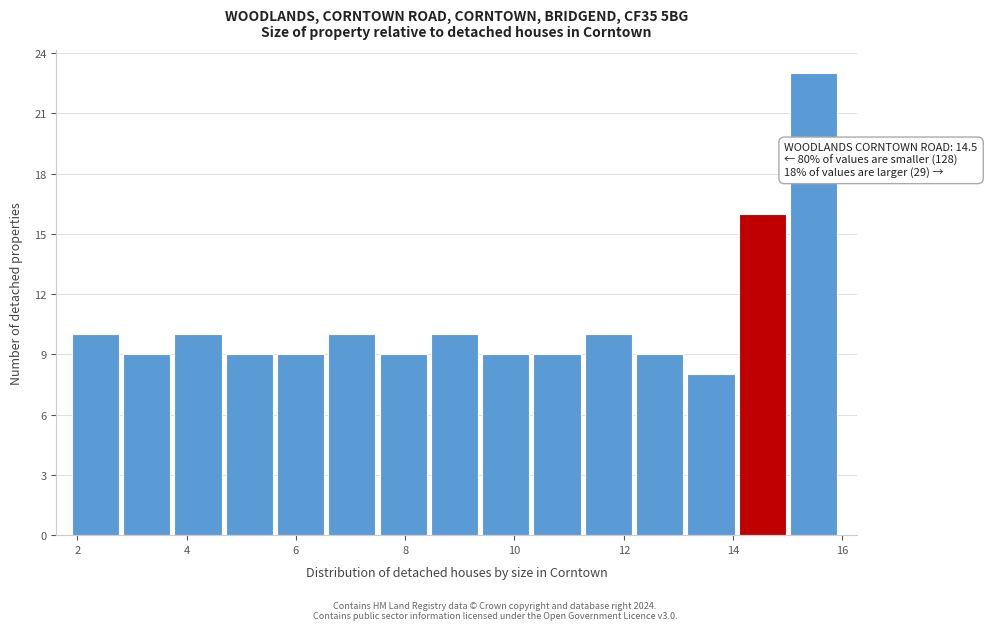

Over which range of the x-axis is the bar tallest?

15.0 to 16.0